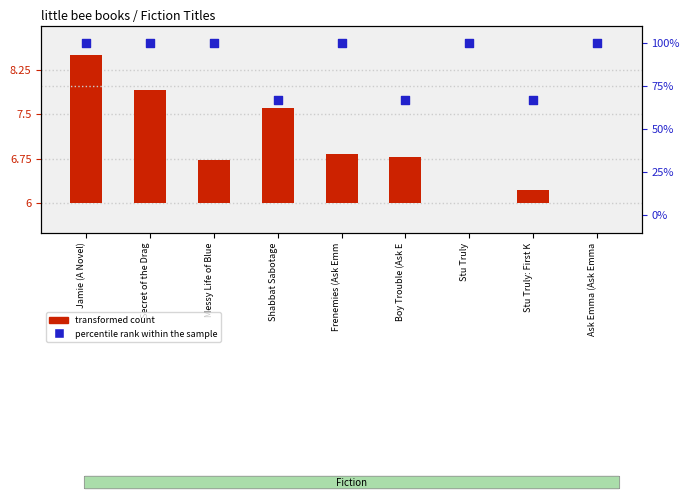

At which category is the sum across all series the highest?

Jamie (A Novel)